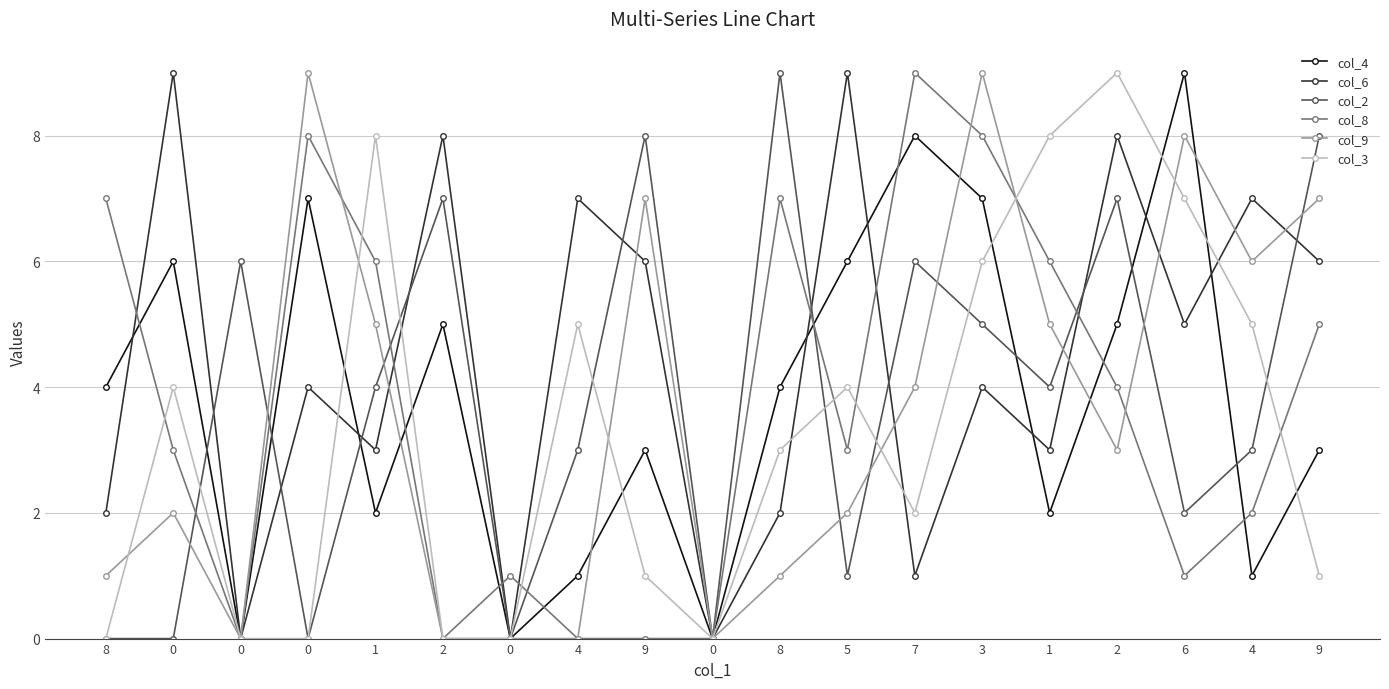

Reading right to left, extract all data points from this chart.

col_4: 3	1	9	5	2	7	8	6	4	0	3	1	0	5	2	7	0	6	4
col_6: 6	7	5	8	3	4	1	9	2	0	6	7	0	8	3	4	0	9	2
col_2: 8	3	2	7	4	5	6	1	9	0	8	3	0	7	4	0	6	0	0
col_8: 5	2	1	4	6	8	9	3	7	0	0	0	1	0	6	8	0	3	7
col_9: 7	6	8	3	5	9	4	2	1	0	7	0	0	0	5	9	0	2	1
col_3: 1	5	7	9	8	6	2	4	3	0	1	5	0	0	8	0	0	4	0